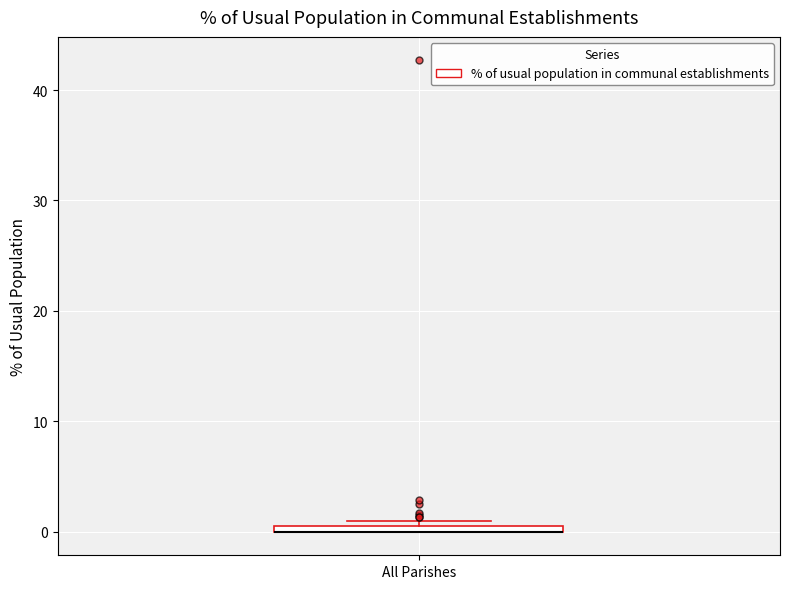

Where is the lower edge of the box for All Parishes on the y-axis? The values are not printed on the chart, so give them approximately, as read against the axis.

0